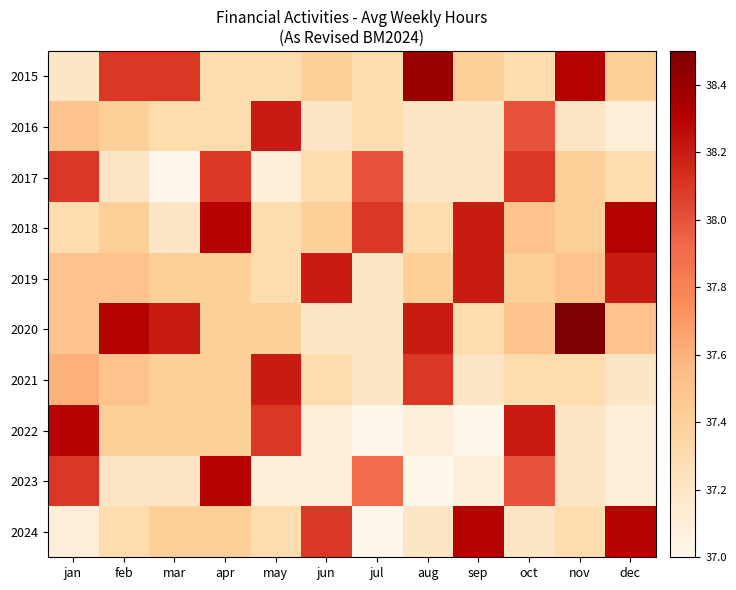

Which series has the largest range (max minus min)?

2020